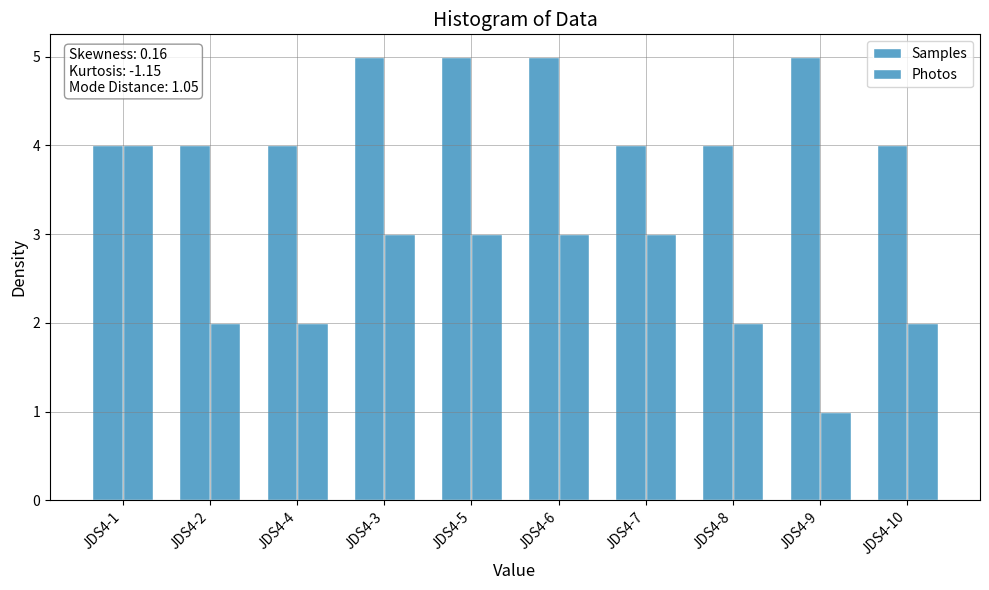

What is the minimum value for Samples?

4